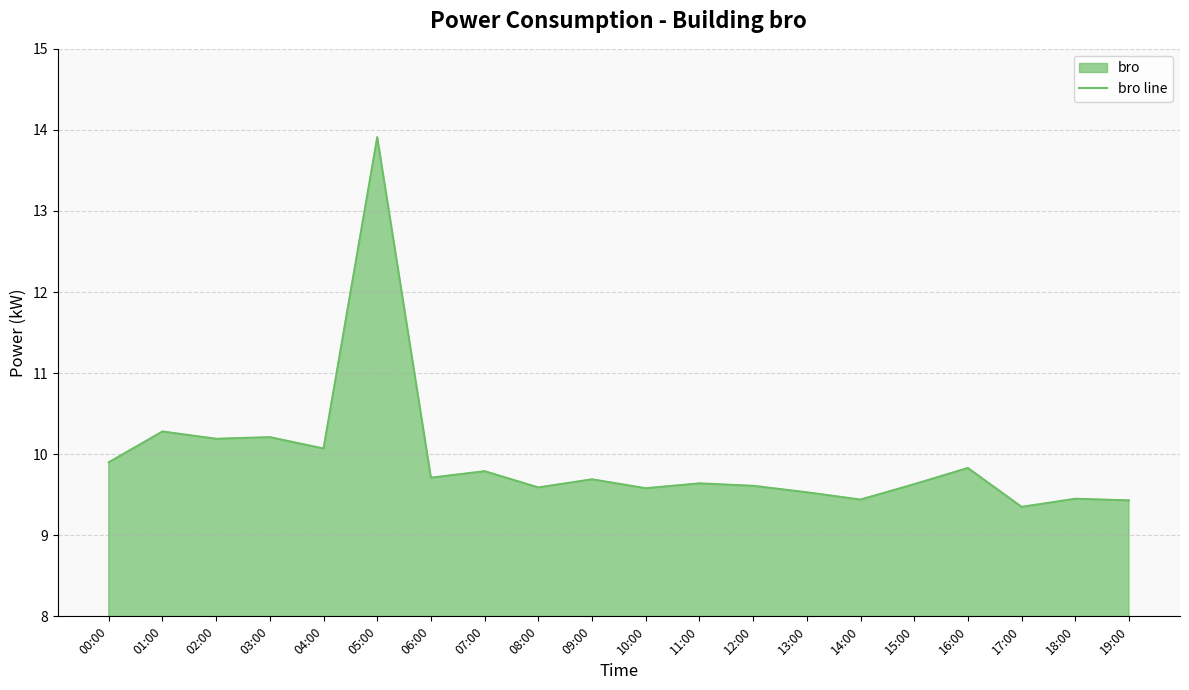

What is the label of the 13th point from the left?

12:00